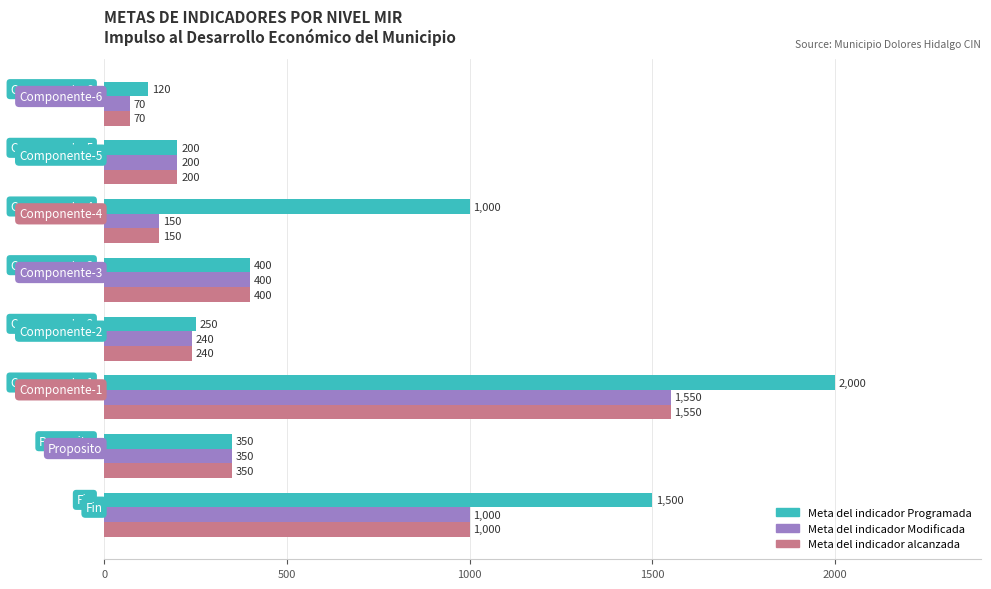

What is the sum of all Meta del indicador alcanzada values?

3960